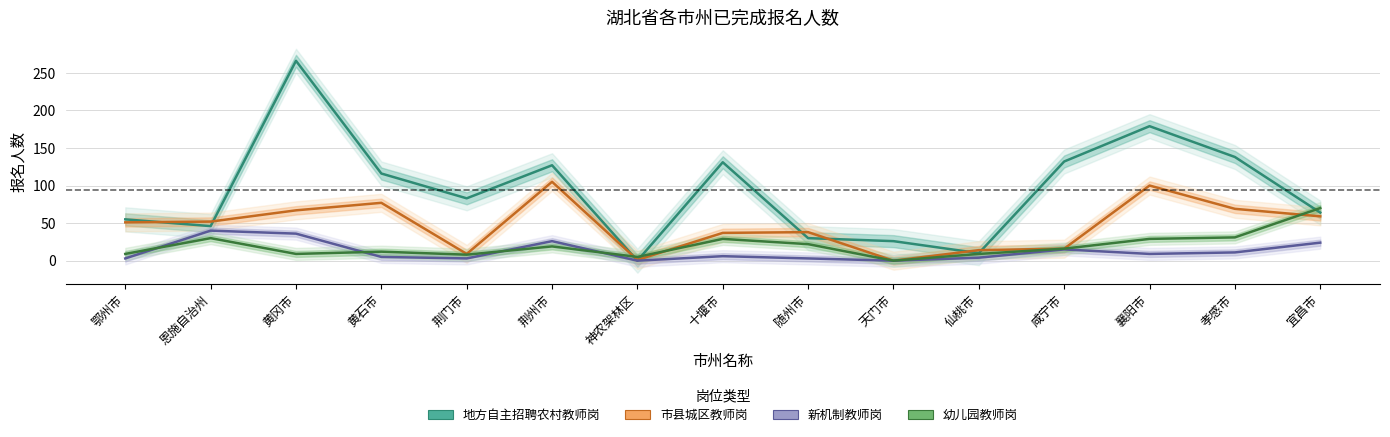

Reading right to left, what are all the values shown in this chart?

地方自主招聘农村教师岗: 宜昌市=64	孝感市=138	襄阳市=179	咸宁市=132	仙桃市=10	天门市=26	随州市=30	十堰市=131	神农架林区=0	荆州市=127	荆门市=83	黄石市=116	黄冈市=266	恩施自治州=46	鄂州市=55
市县城区教师岗: 宜昌市=59	孝感市=69	襄阳市=100	咸宁市=16	仙桃市=14	天门市=0	随州市=38	十堰市=37	神农架林区=1	荆州市=105	荆门市=9	黄石市=77	黄冈市=67	恩施自治州=52	鄂州市=51
新机制教师岗: 宜昌市=24	孝感市=11	襄阳市=9	咸宁市=15	仙桃市=4	天门市=0	随州市=3	十堰市=6	神农架林区=0	荆州市=26	荆门市=3	黄石市=5	黄冈市=36	恩施自治州=40	鄂州市=3
幼儿园教师岗: 宜昌市=70	孝感市=31	襄阳市=29	咸宁市=16	仙桃市=9	天门市=0	随州市=22	十堰市=29	神农架林区=5	荆州市=19	荆门市=8	黄石市=12	黄冈市=9	恩施自治州=30	鄂州市=9